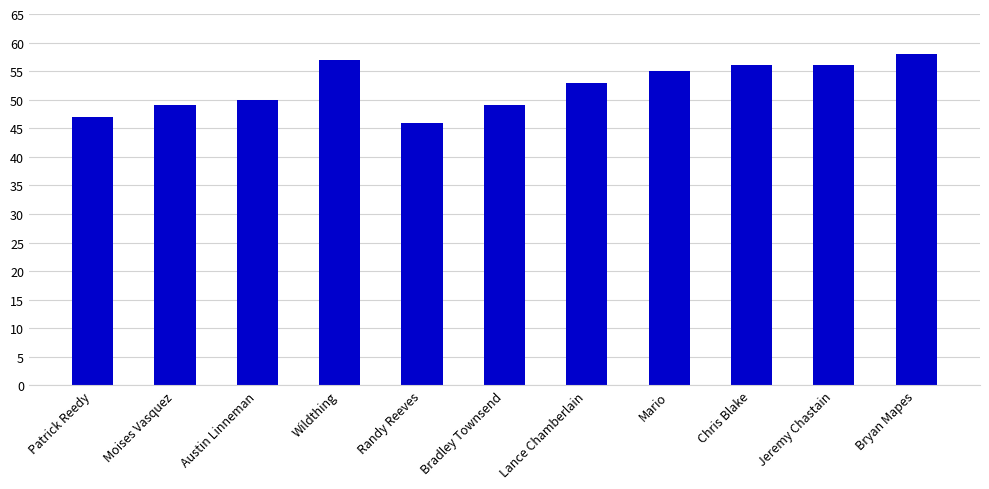

Reading left to right, what are all the values shown in this chart?

Patrick Reedy=47	Moises Vasquez=49	Austin Linneman=50	Wildthing=57	Randy Reeves=46	Bradley Townsend=49	Lance Chamberlain=53	Mario=55	Chris Blake=56	Jeremy Chastain=56	Bryan Mapes=58